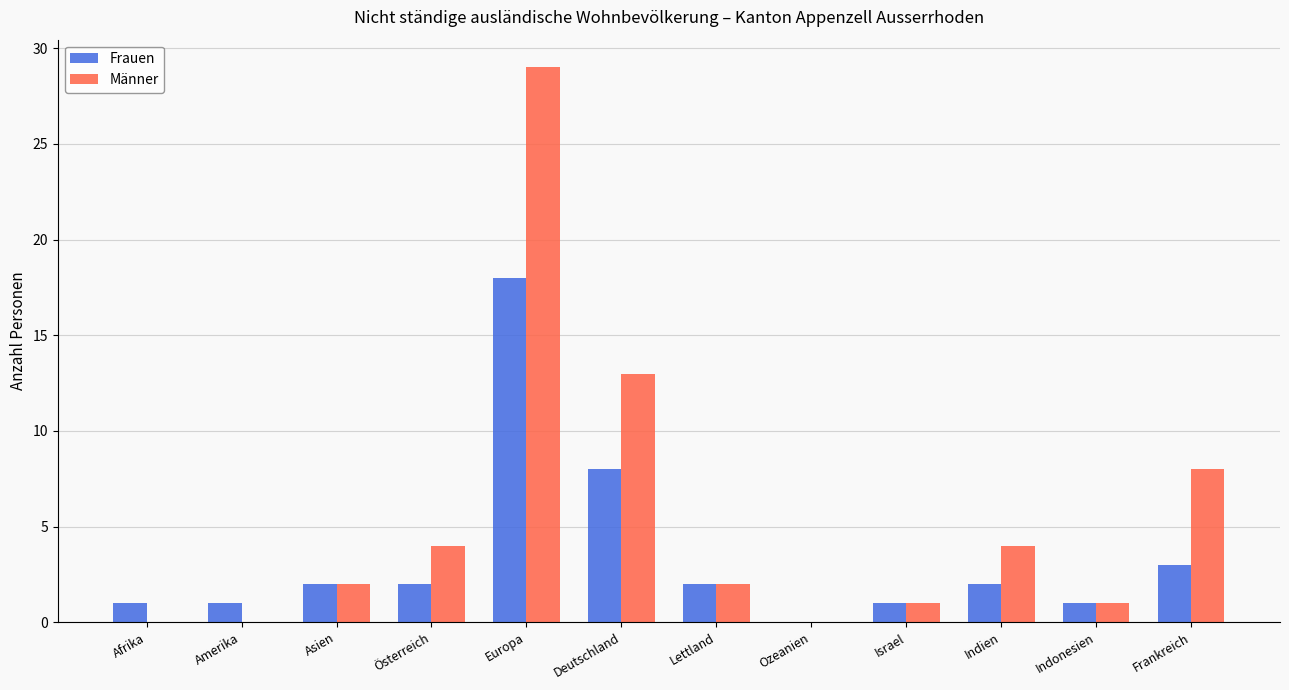

At which label is Frauen closest to 9?

Deutschland